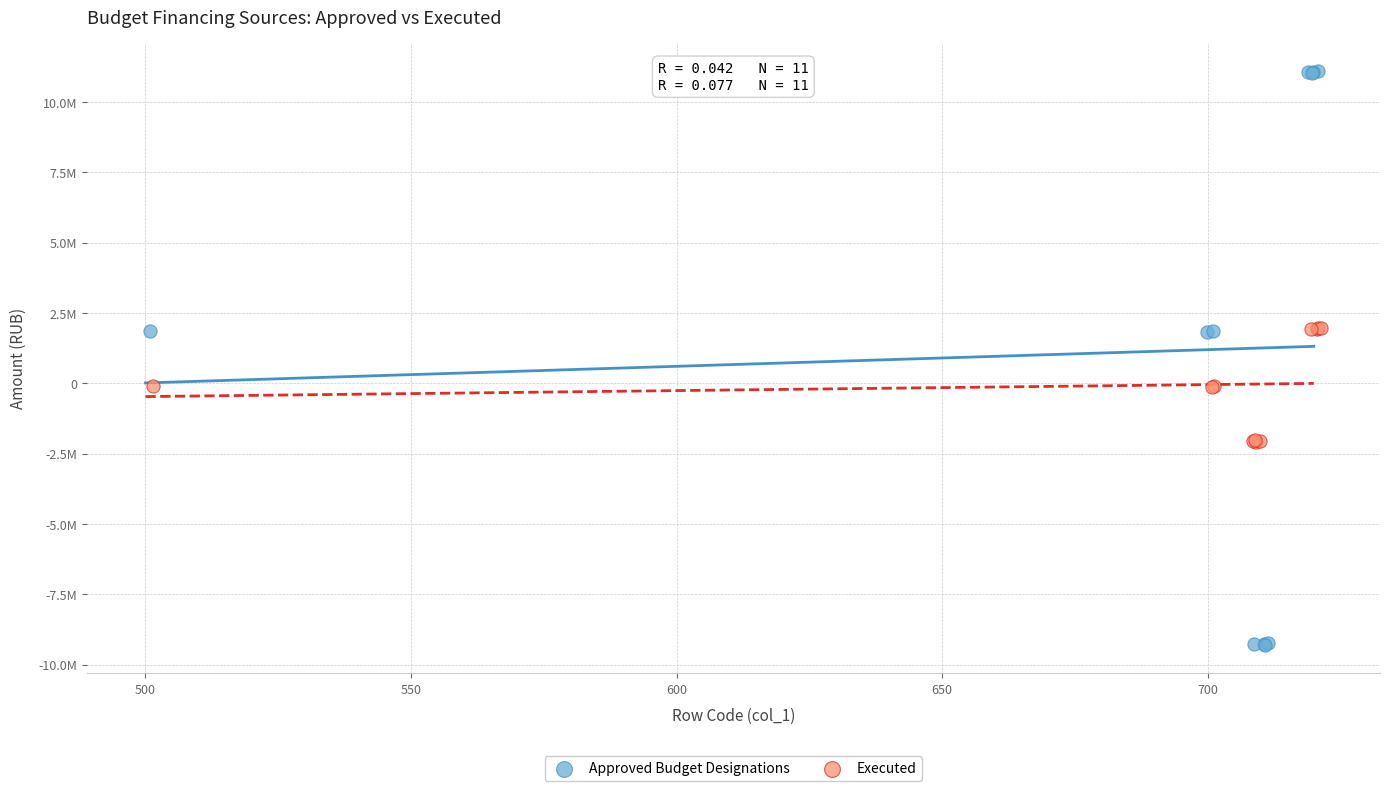

What are all the series names shown in the legend?

Approved Budget Designations, Executed